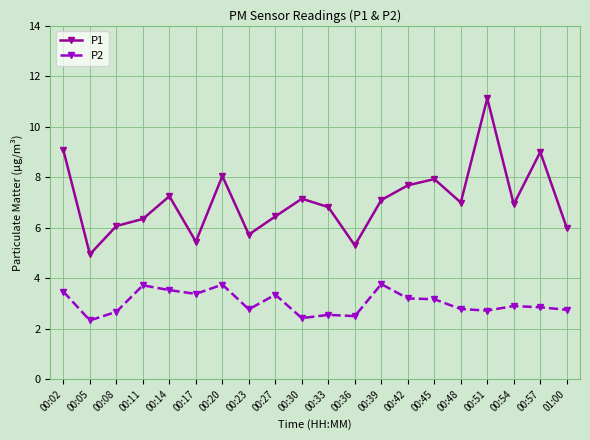

True or false: P2 has a value of 5.2 at 00:20.

False